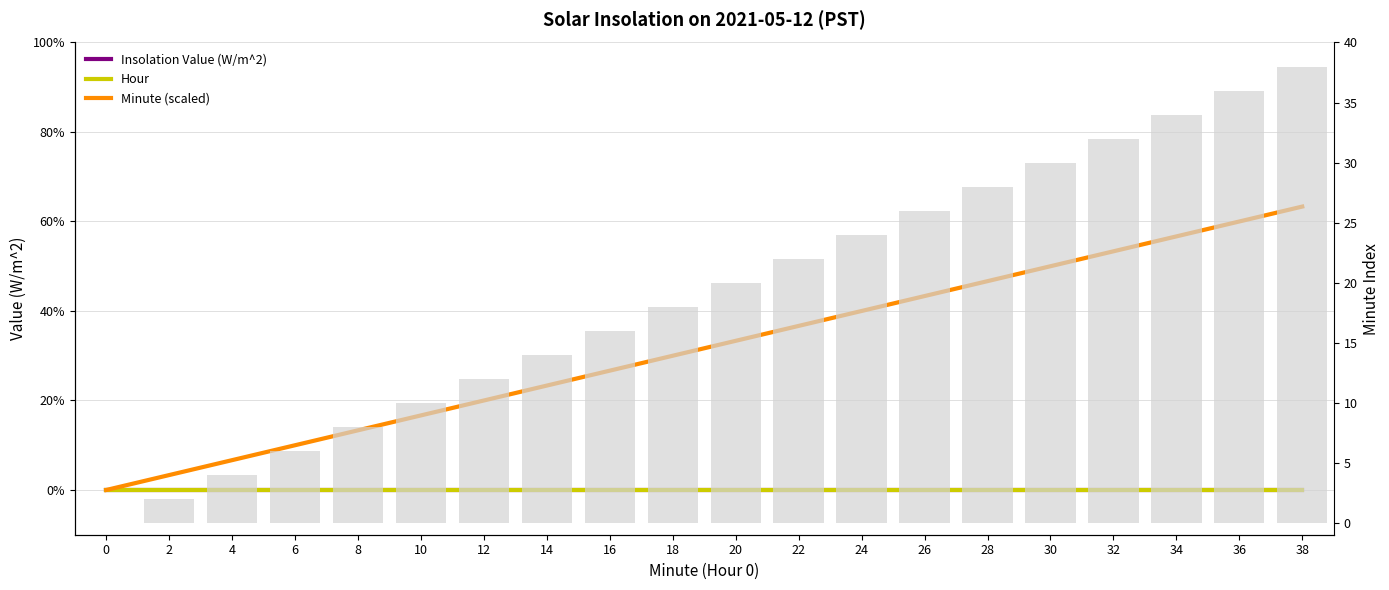

At 16, list the series in order from largest to smallest.

Minute (scaled), Insolation Value (W/m^2), Hour